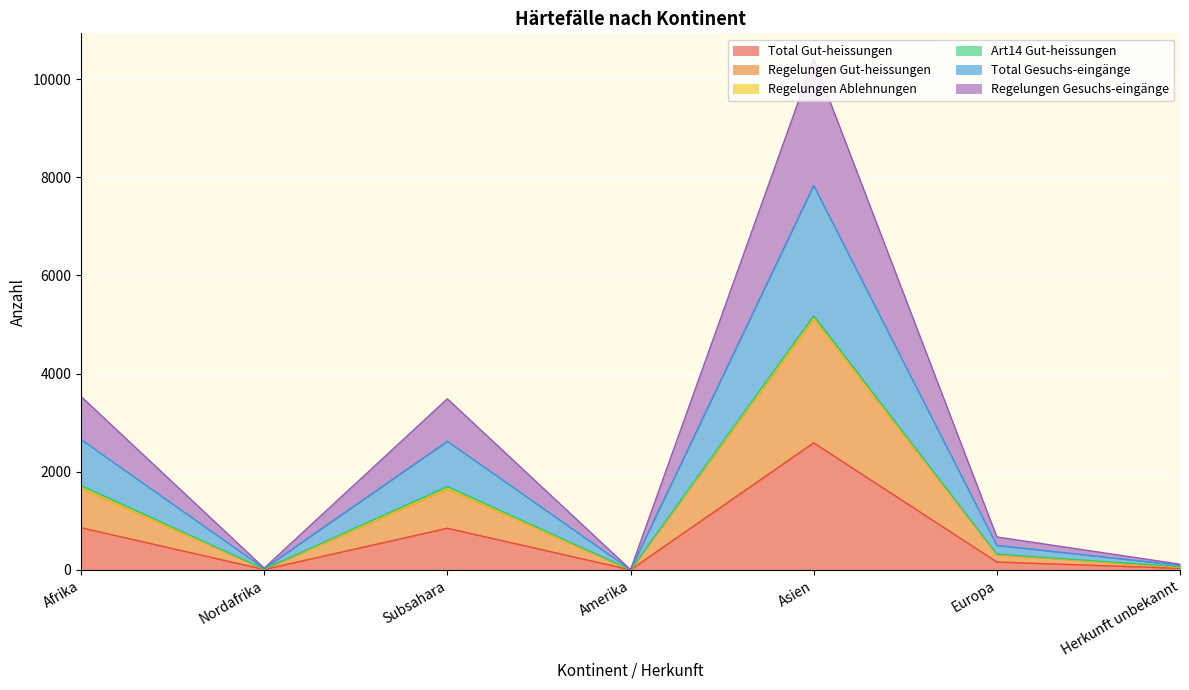

Does the chart display data point markers on the line(s)?

No